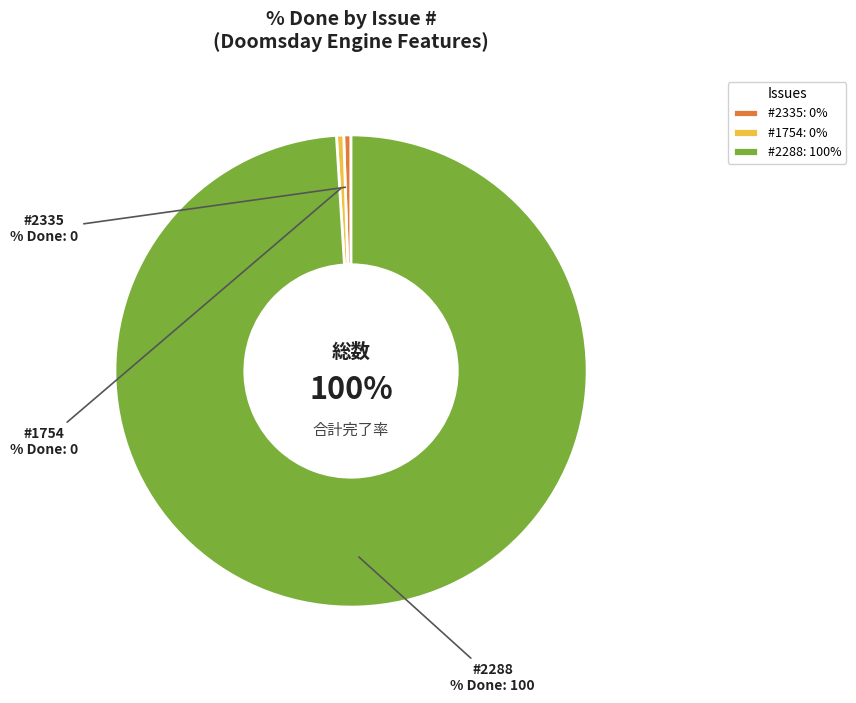

What is the total percentage of 2288 and 1754?

100.0%